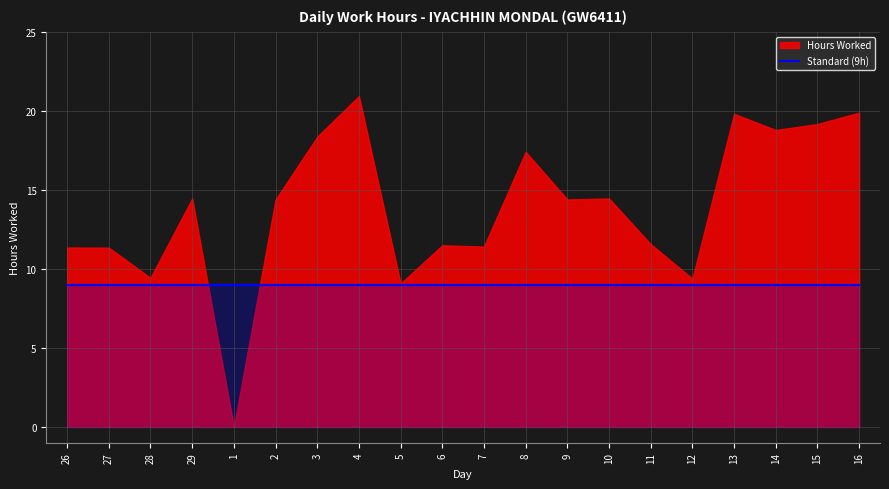

True or false: Baseline has more than 1 points higher than both neighbors.

False